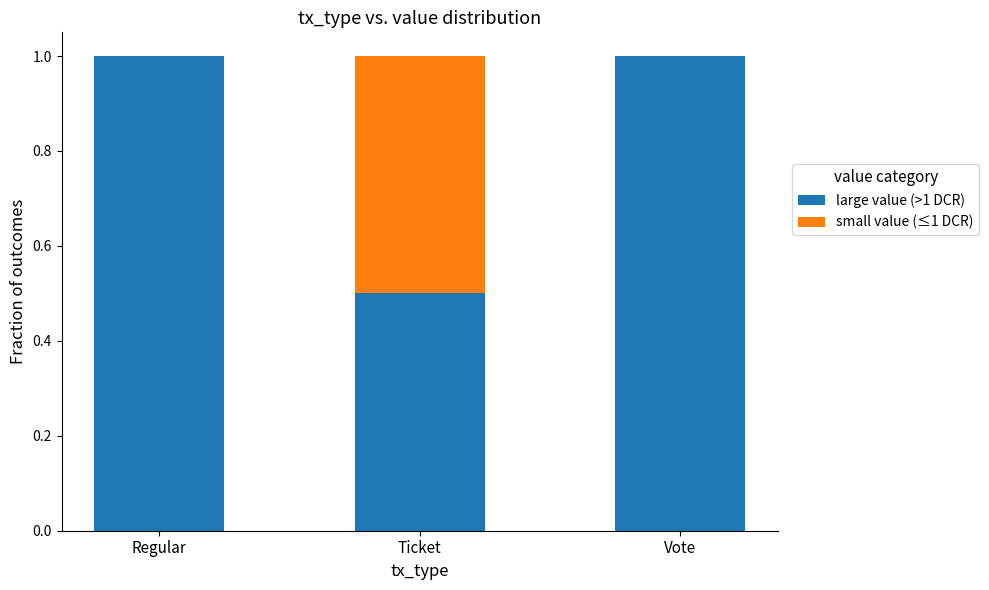

The value of large value (>1 DCR) at Vote is 1.0. True or false?

True